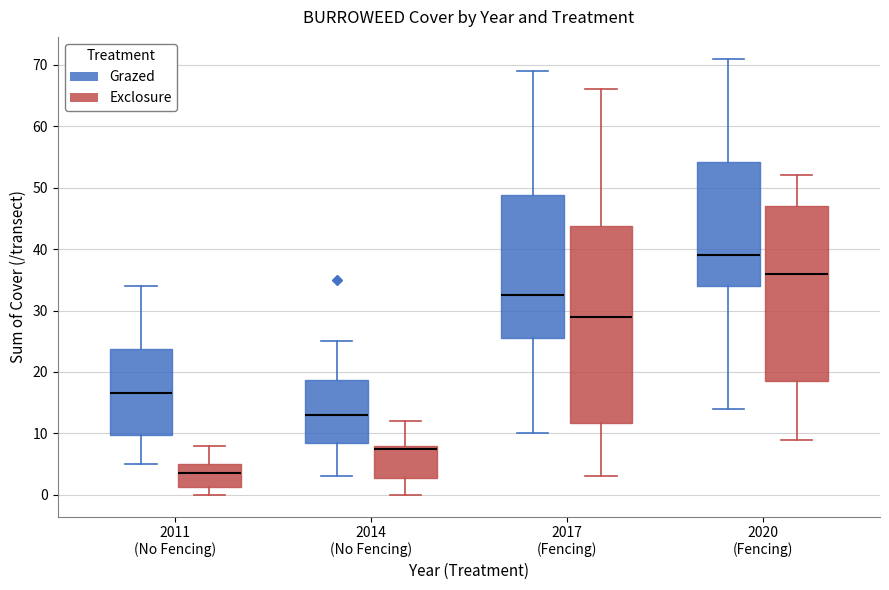

Comparing the boxes themselves (not the whiskers), which one is the tallest?

2017 (Fencing) (Exclosure)